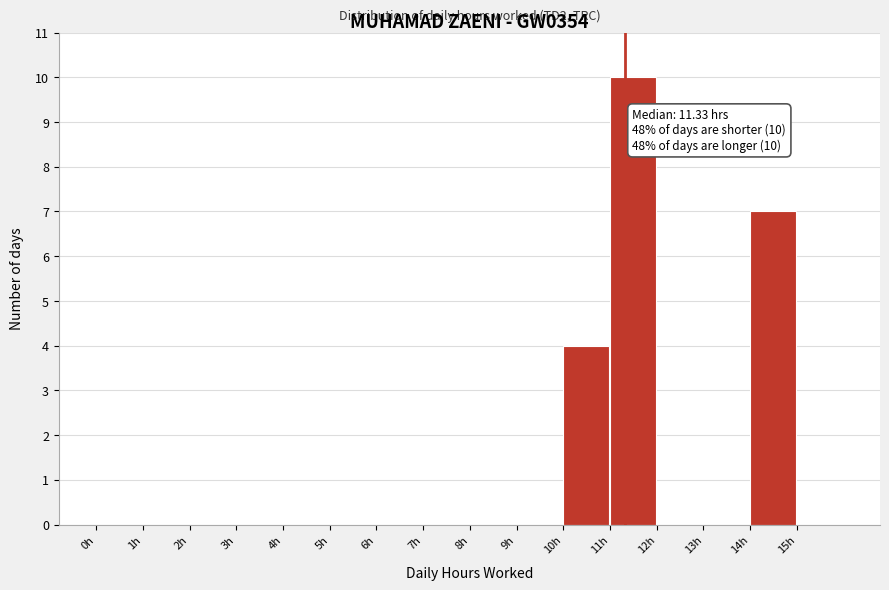

Which range on the x-axis has the tallest bar?

11 to 12